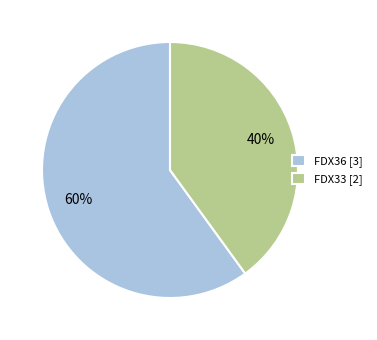

To the nearest percent, what percentage of the pie is FDX33?

40%